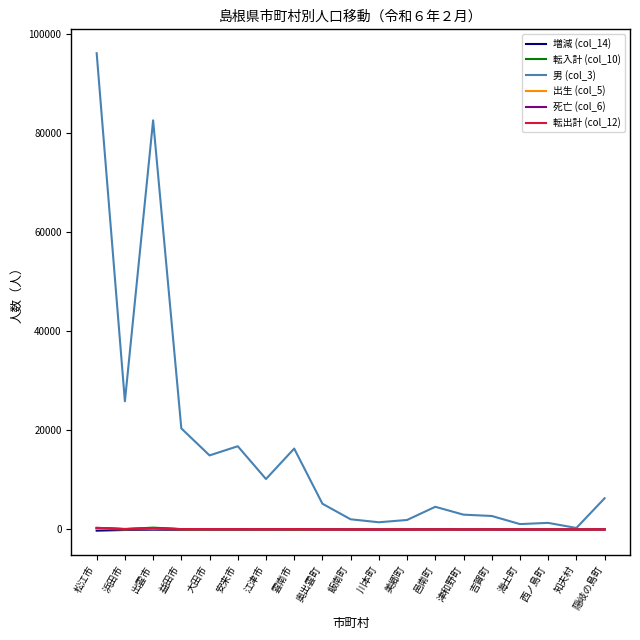

True or false: 男 (col_3) has a value of 25858 at 浜田市.

True